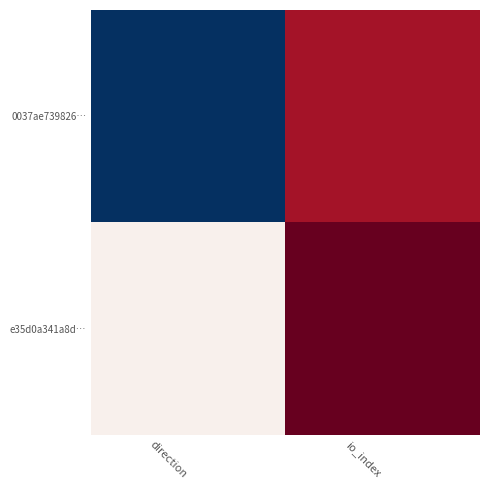

At direction, list the series in order from largest to smallest.

e35d0a341a8d…, 0037ae739826…